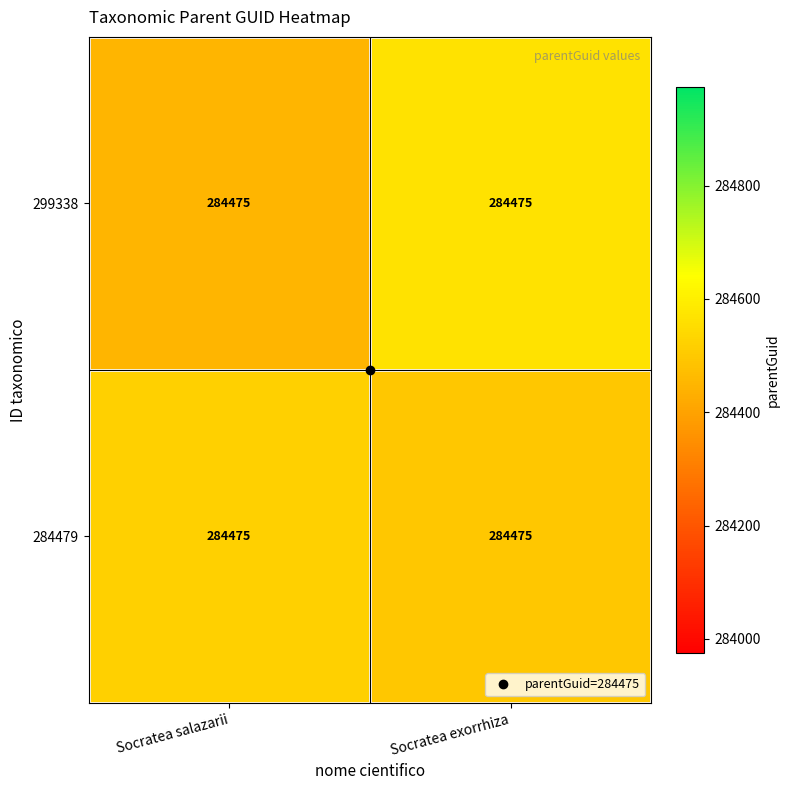

At which label does 299338 reach its minimum?

Socratea salazarii